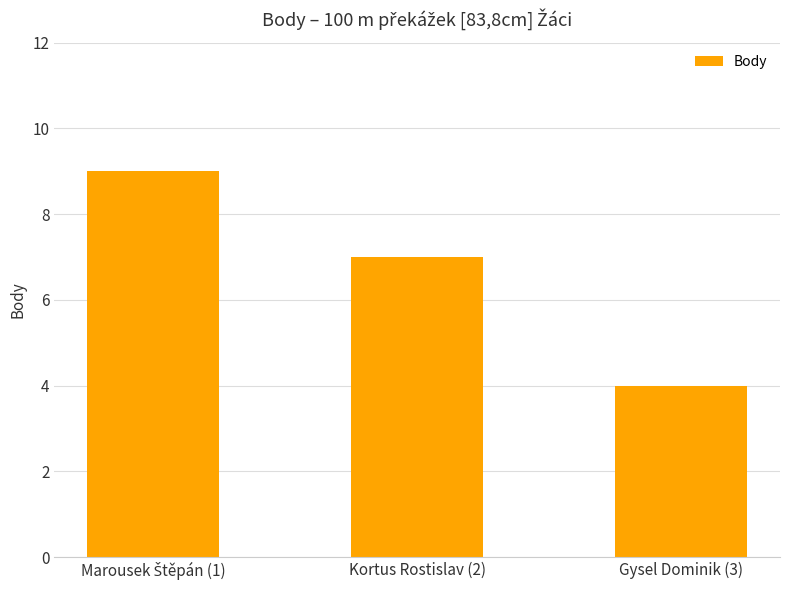

Reading right to left, what are all the values shown in this chart?

4	7	9